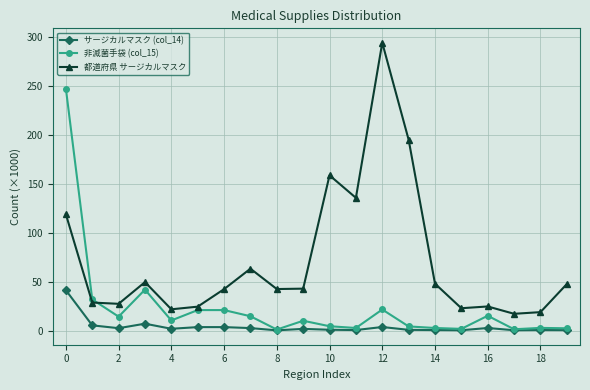

True or false: 都道府県 サージカルマスク and サージカルマスク (col_14) cross at least once.

False